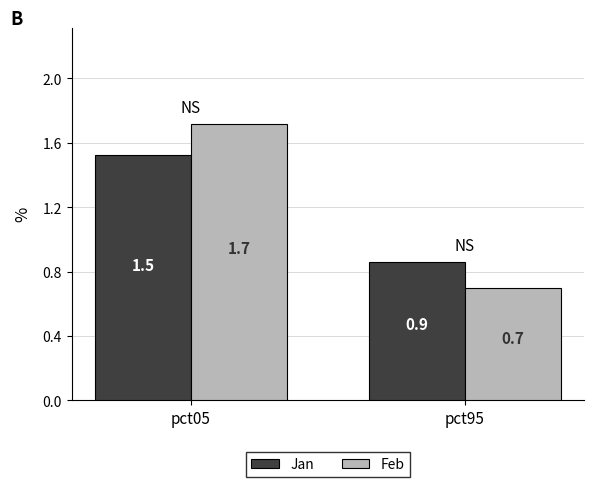

Count the Jan values in the range 0 to 1.

1